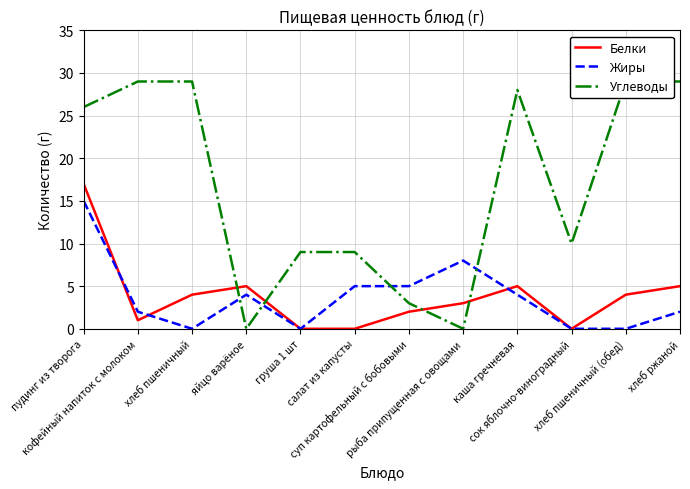

What is the label of the 3rd point from the left?

хлеб пшеничный